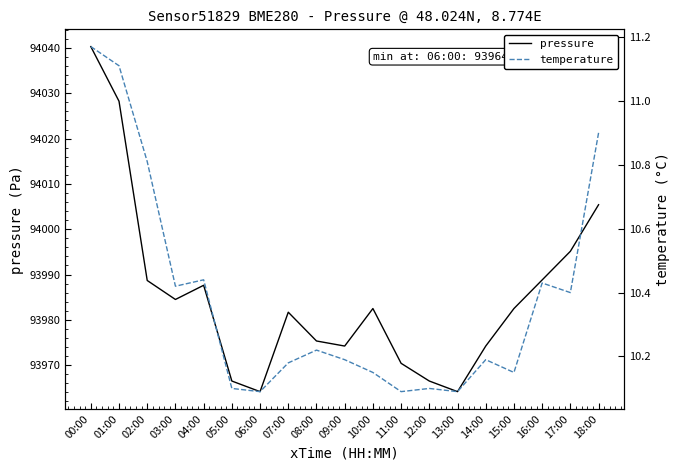

True or false: temperature has more than 2 points higher than both neighbors.

True